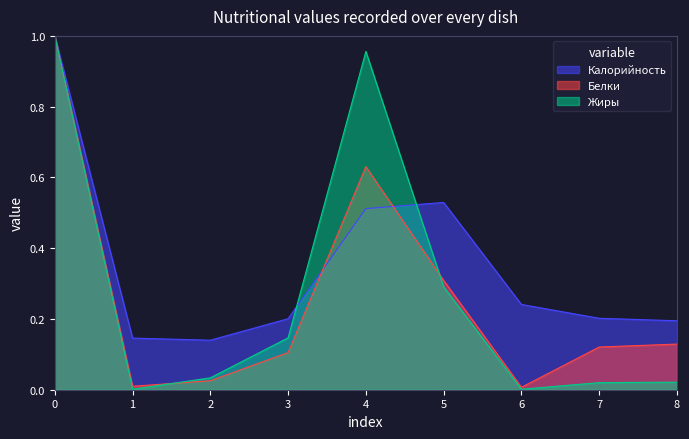

Which series has the largest total across all categories?

Калорийность